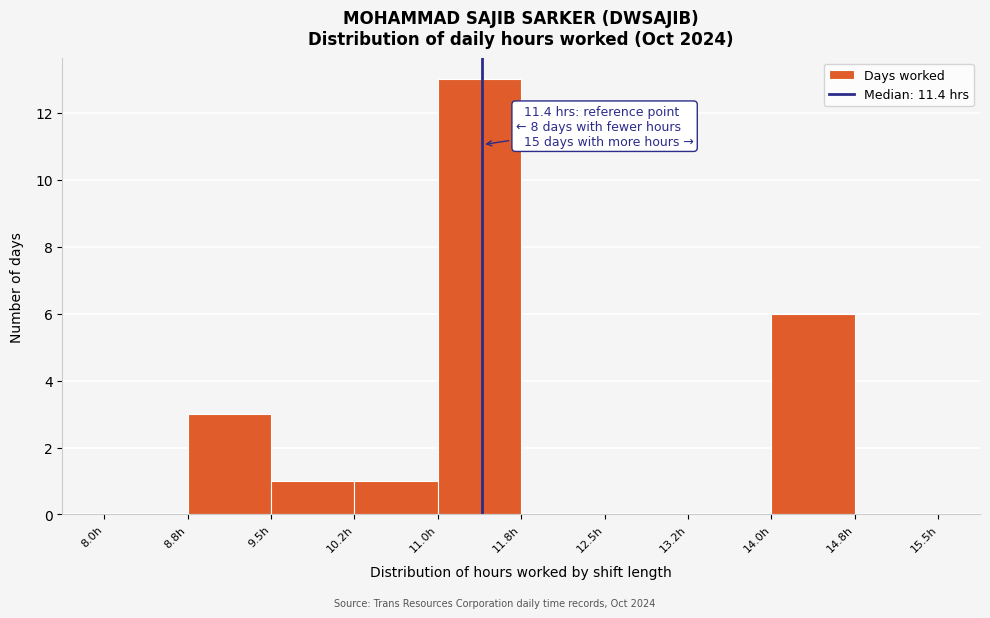

Which range on the x-axis has the tallest bar?

11.00 to 11.75